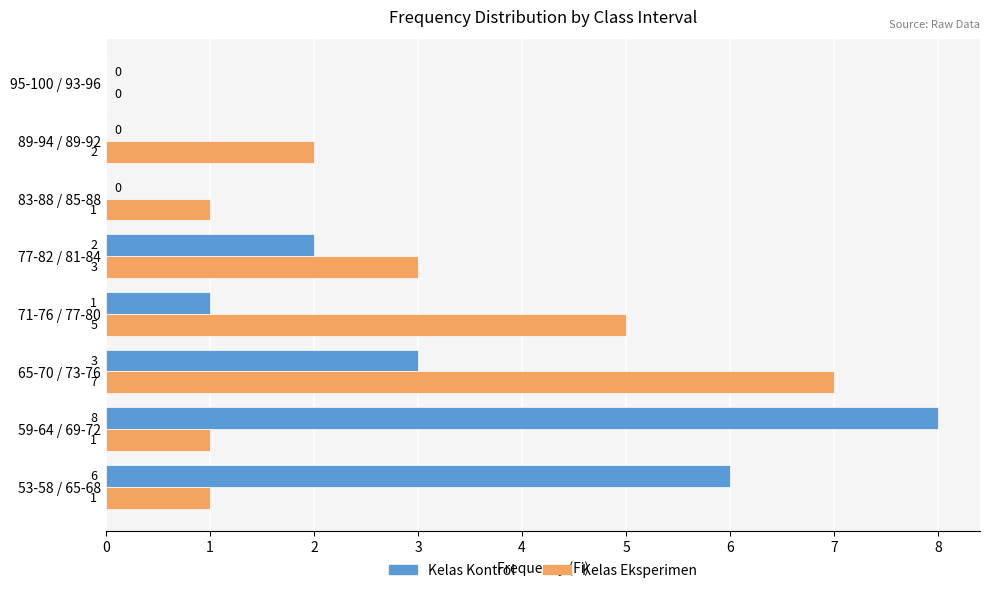

What is the maximum value shown in the chart?

8